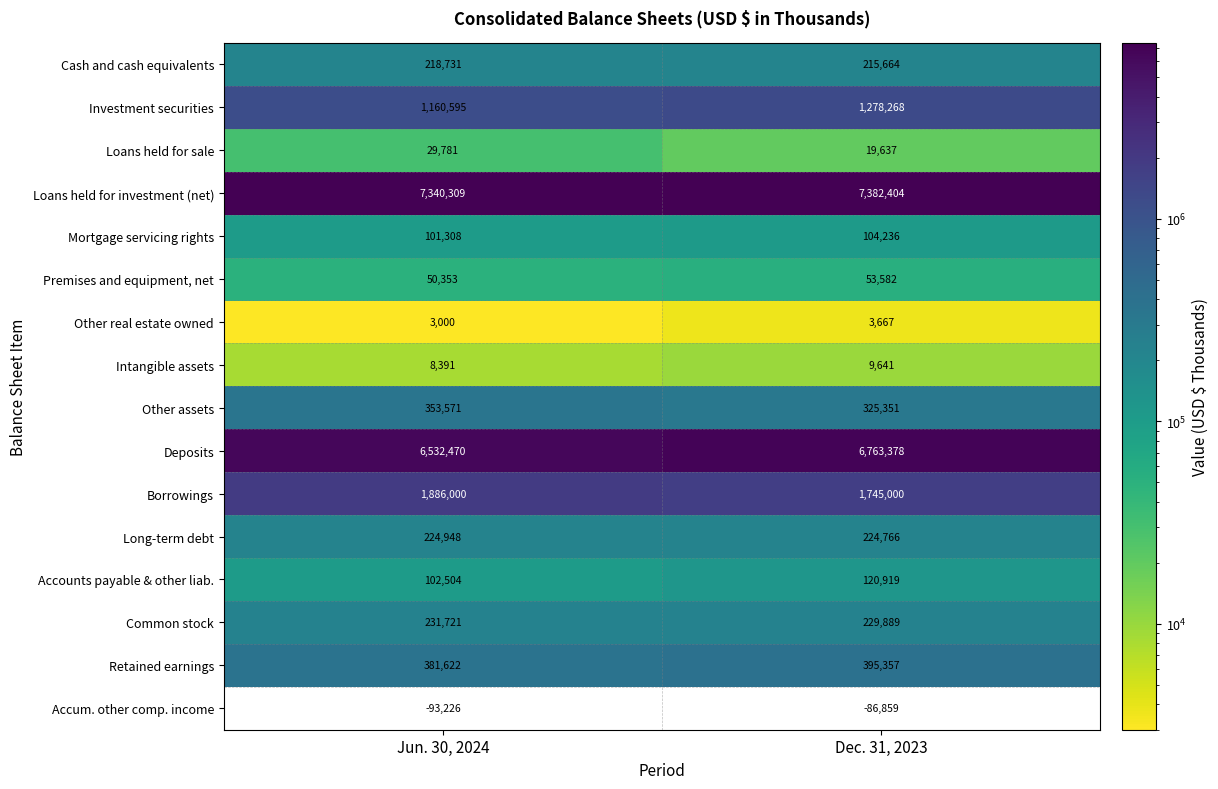

What is the approximate value of Long-term debt at Jun. 30, 2024, to the nearest 5?

224950